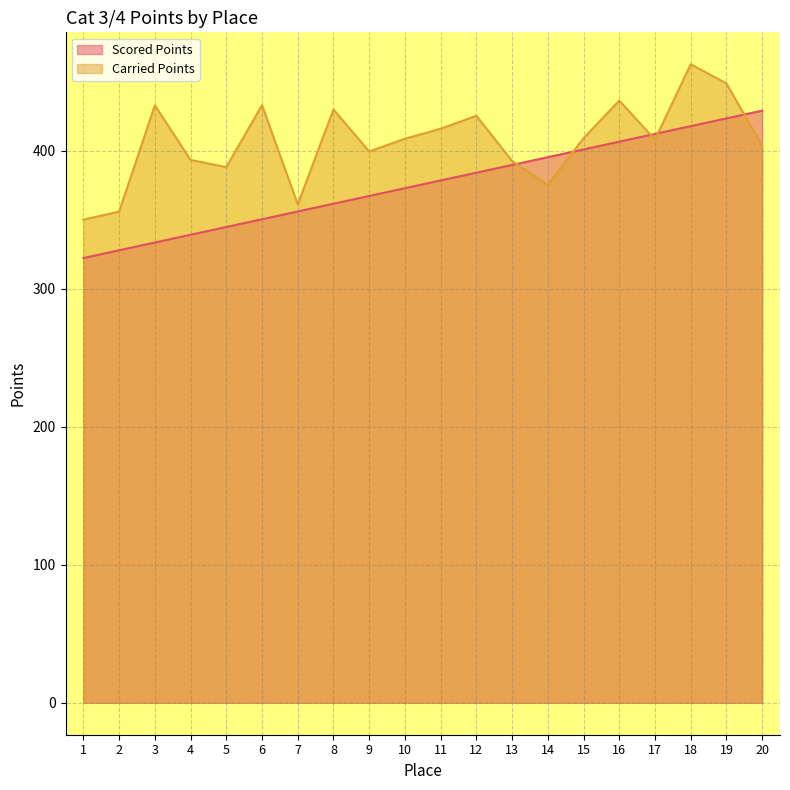

At which category is the sum across all series the highest?

18